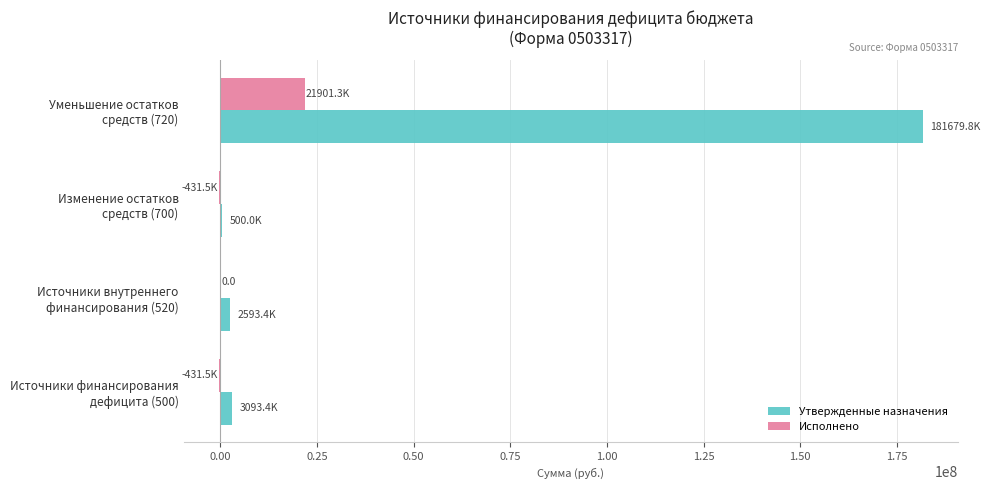

What is the maximum value shown in the chart?

181679782.3